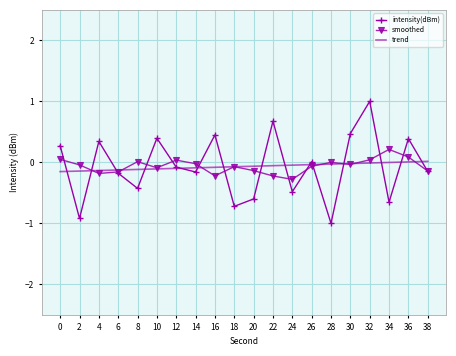

What is the greatest value displayed?

1.0